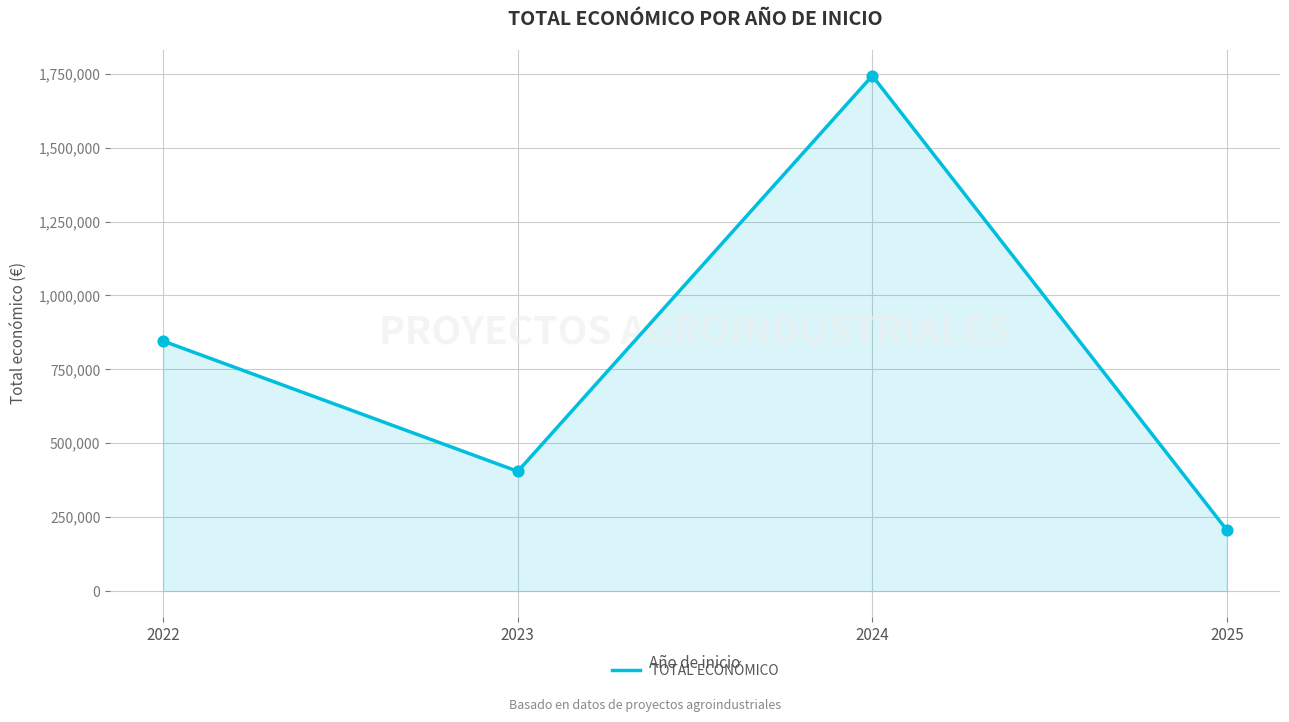

Approximately how many times larger is the value at 2024 compared to 2023?

4.3